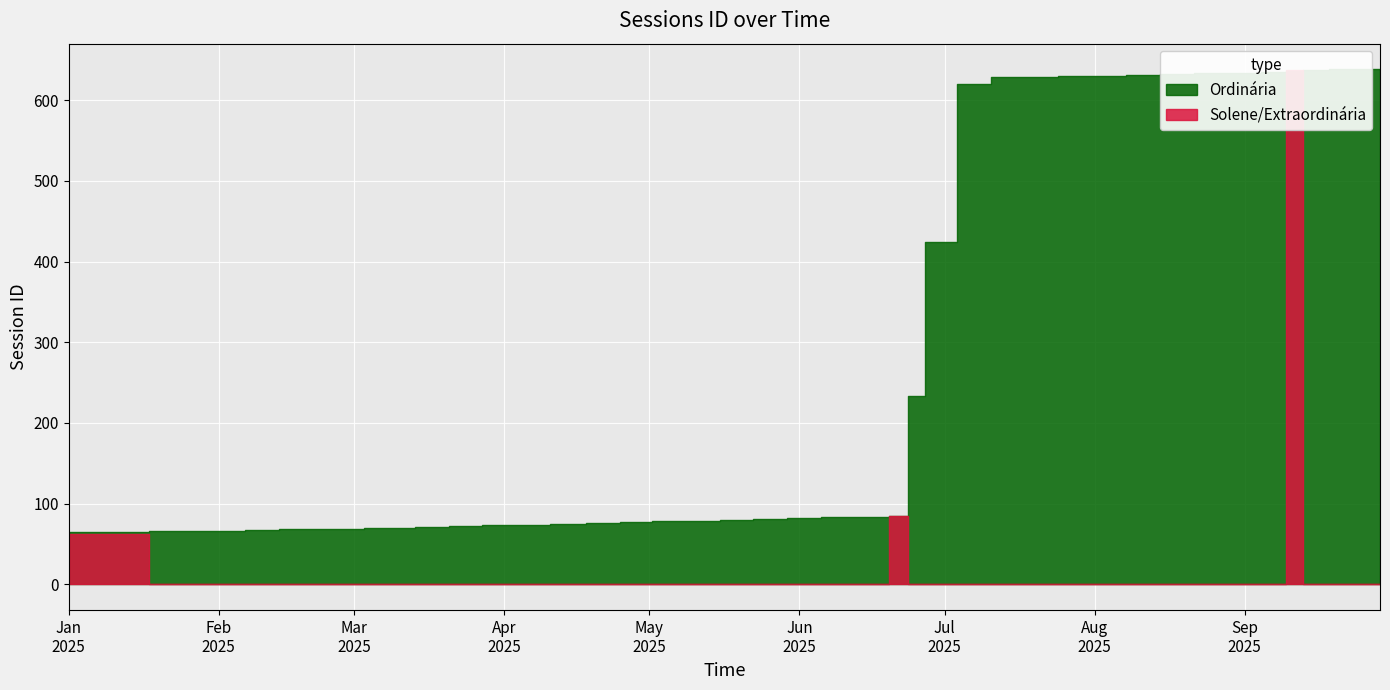

The value of Solene/Extraordinária at 6 is 0. True or false?

True